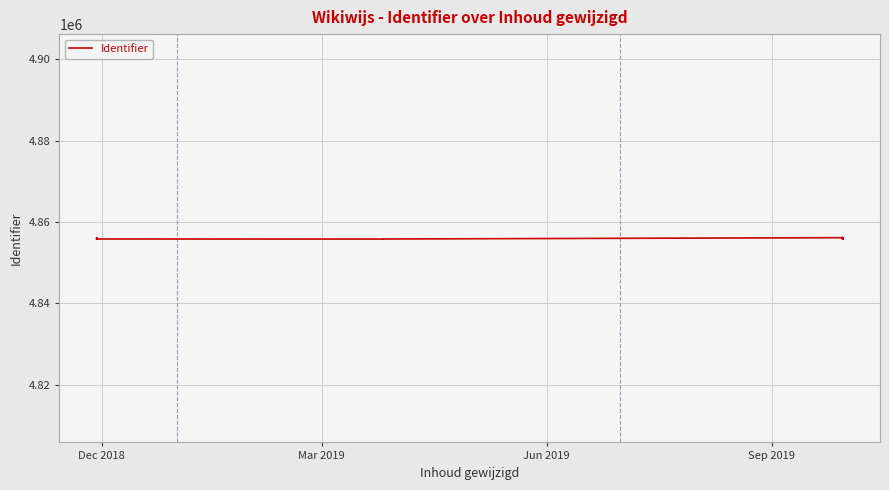

Reading left to right, what are all the values shown in this chart?

4855786	4856123	4856125	4855802	4855788	4855794	4855800	4856124	4855790	4855792	4855796	4855798	4856174	4855804	4855806	4855808	4855810